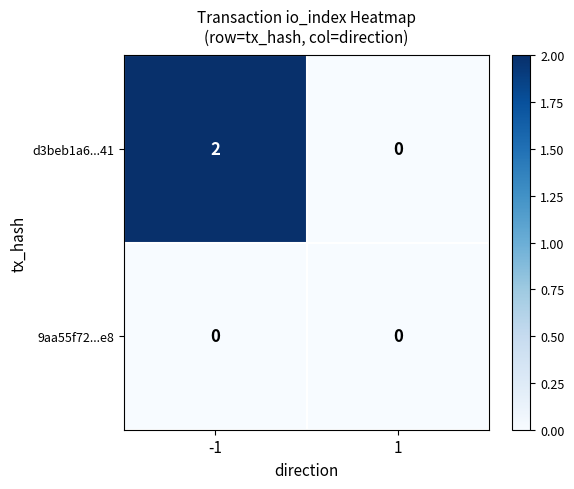

The 9aa55f72...e8 series shows 0 at -1. True or false?

True